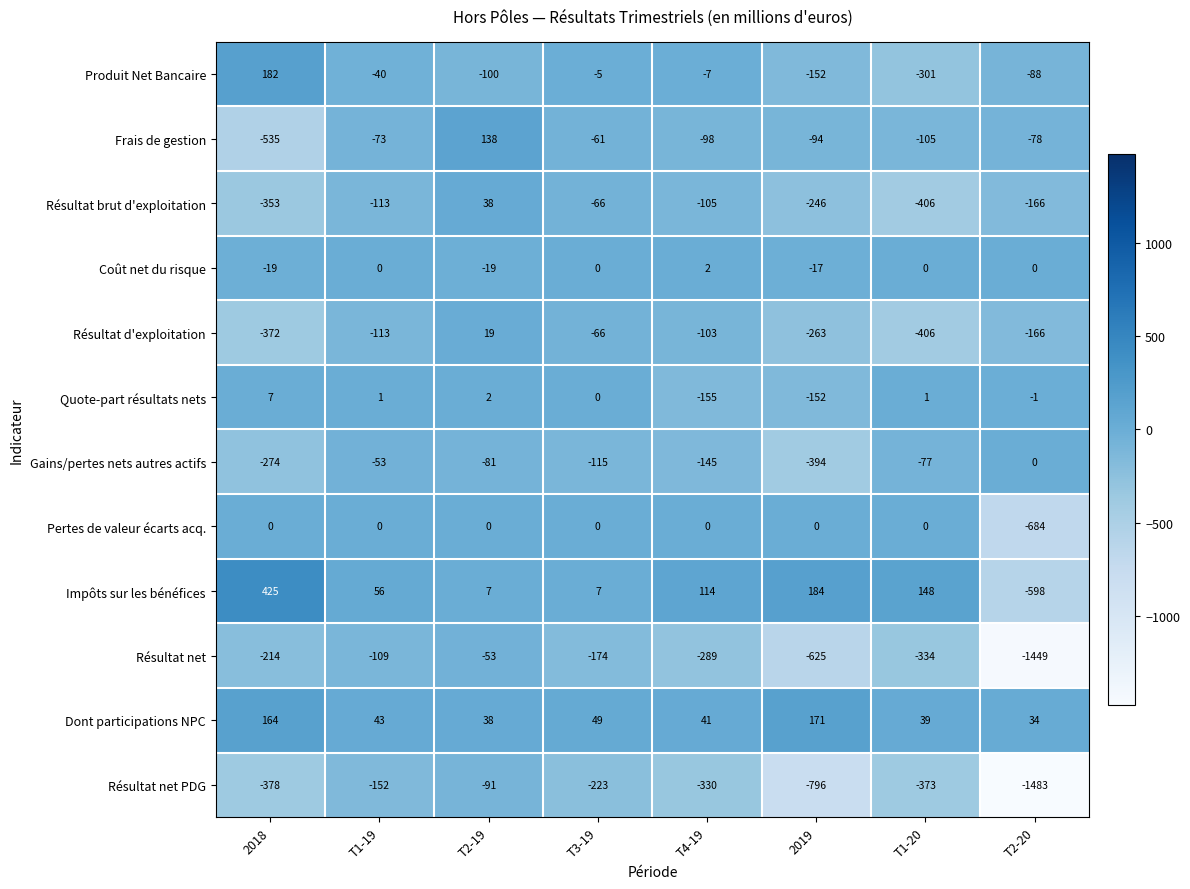

At 2018, list the series in order from smallest to largest.

Frais de gestion, Résultat net PDG, Résultat d'exploitation, Résultat brut d'exploitation, Gains/pertes nets autres actifs, Résultat net, Coût net du risque, Pertes de valeur écarts acq., Quote-part résultats nets, Dont participations NPC, Produit Net Bancaire, Impôts sur les bénéfices